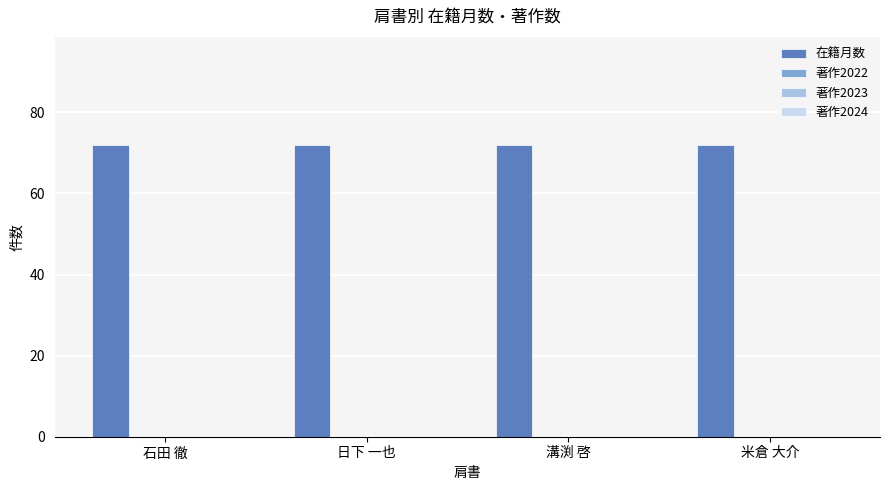

What is the average value of the 在籍月数 series?

72